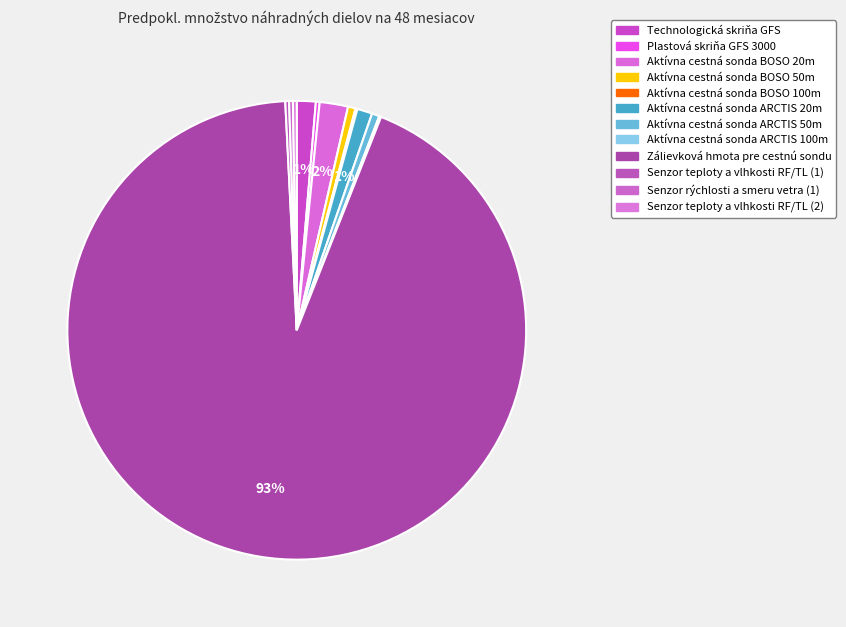

Rank the categories by value from highest to lowest.

Zálievková hmota pre cestnú sondu, Aktívna cestná sonda BOSO 20m, Technologická skriňa GFS, Aktívna cestná sonda ARCTIS 20m, Aktívna cestná sonda BOSO 50m, Aktívna cestná sonda ARCTIS 50m, Plastová skriňa GFS 3000, Senzor teploty a vlhkosti RF/TL (1), Senzor rýchlosti a smeru vetra (1), Senzor teploty a vlhkosti RF/TL (2), Aktívna cestná sonda BOSO 100m, Aktívna cestná sonda ARCTIS 100m